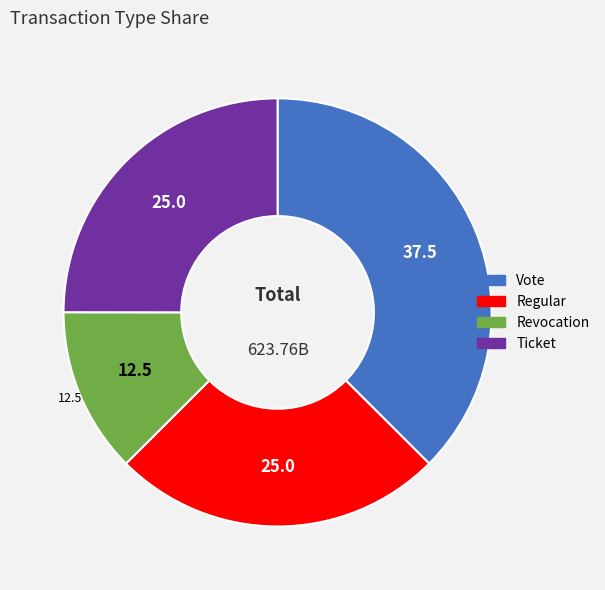

Is there a majority slice in this chart?

No